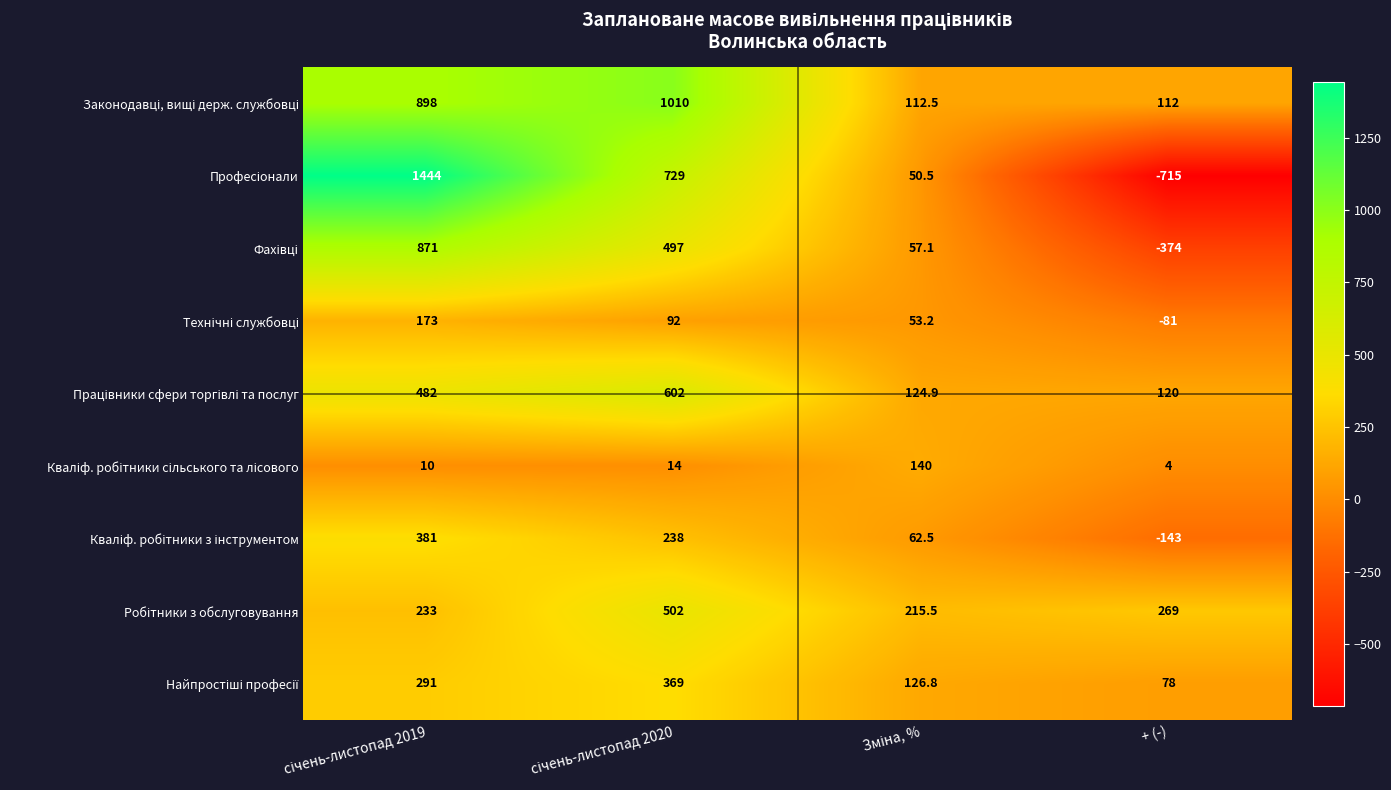

How many series are shown in this chart?

9